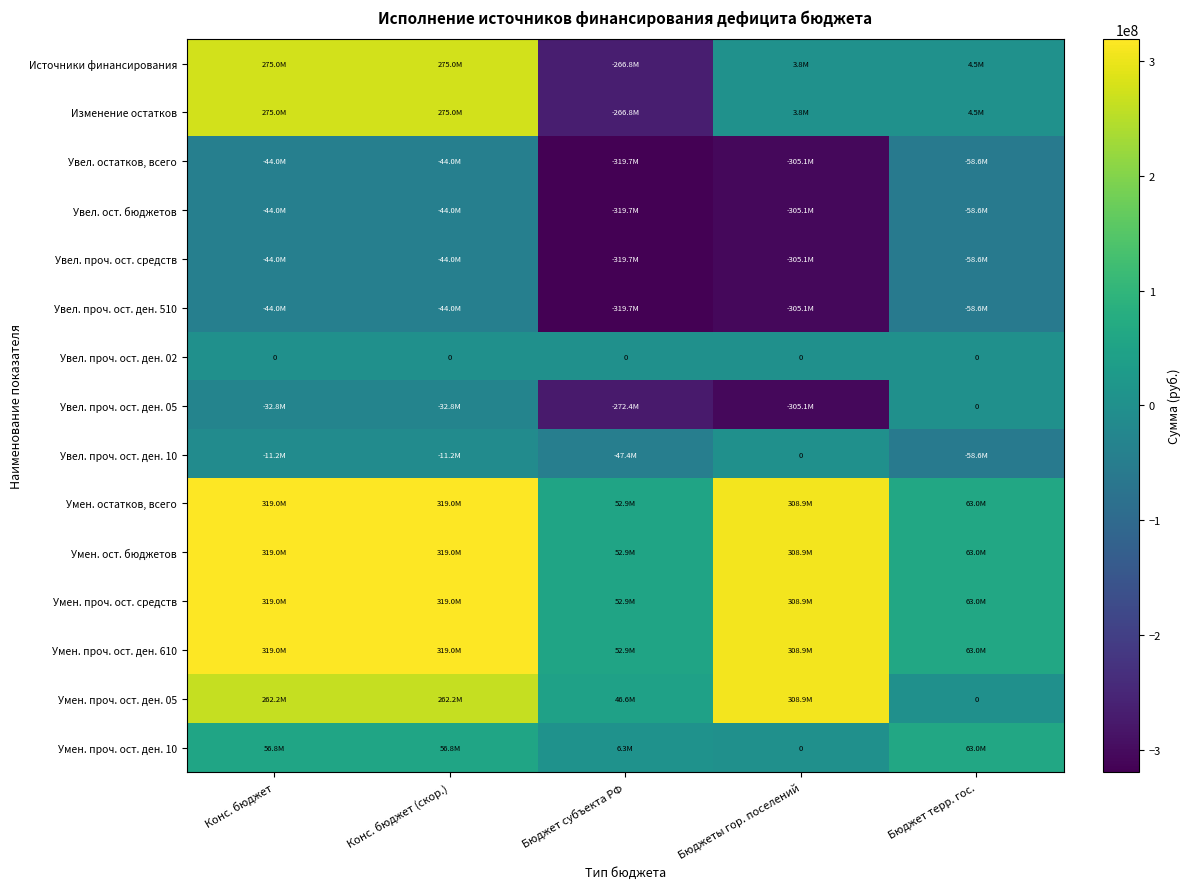

Rank the categories by Умен. ост. бюджетов value from lowest to highest.

Бюджет субъекта РФ, Бюджет терр. гос., Бюджеты гор. поселений, Конс. бюджет, Конс. бюджет (скор.)